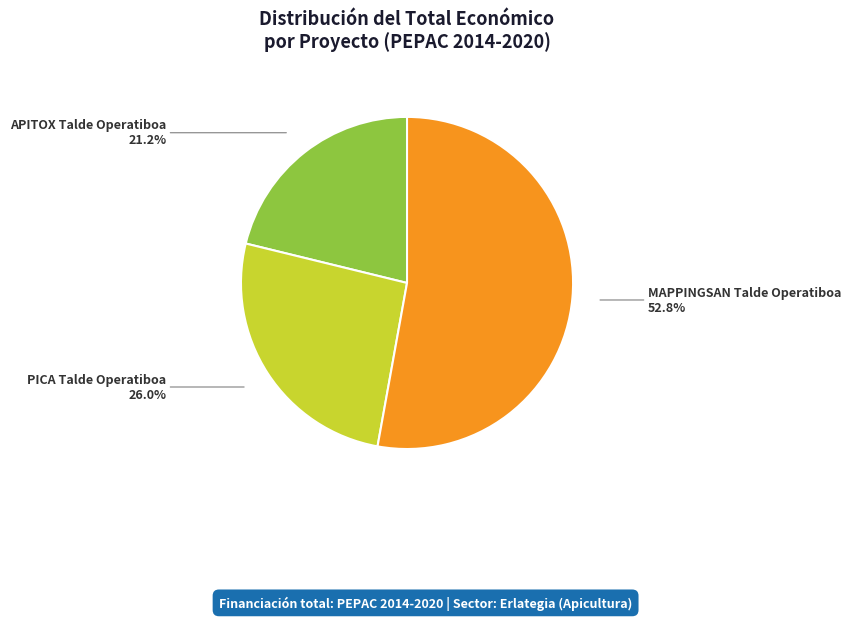

Is there any slice that represents more than half of the pie?

Yes